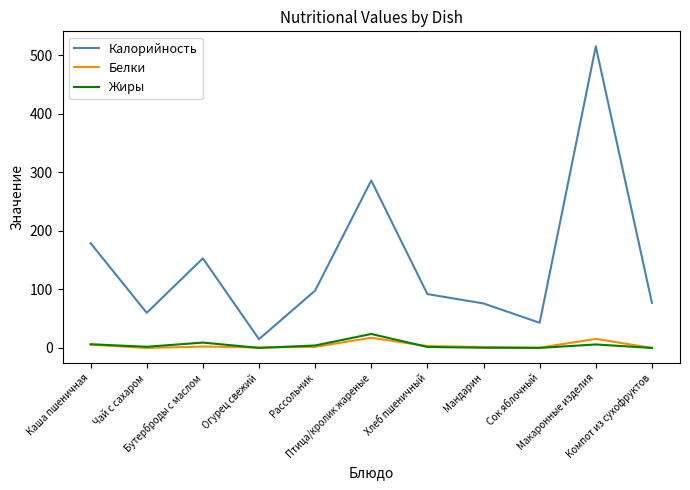

What is the sum of the Белки values at Мандарин and Птица/кролик жареные?

19.0